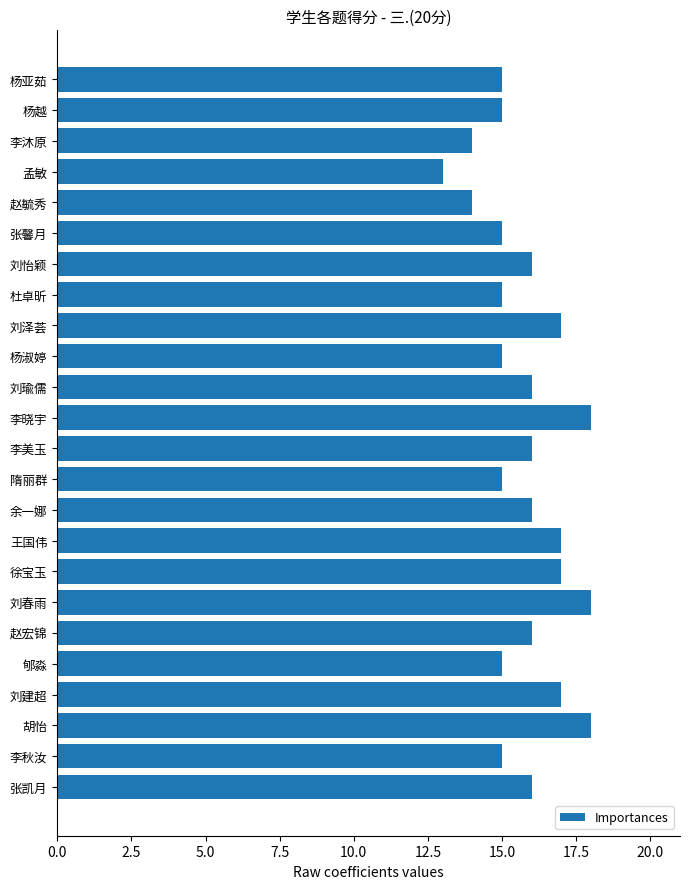

What is the difference between the maximum and minimum values?

5